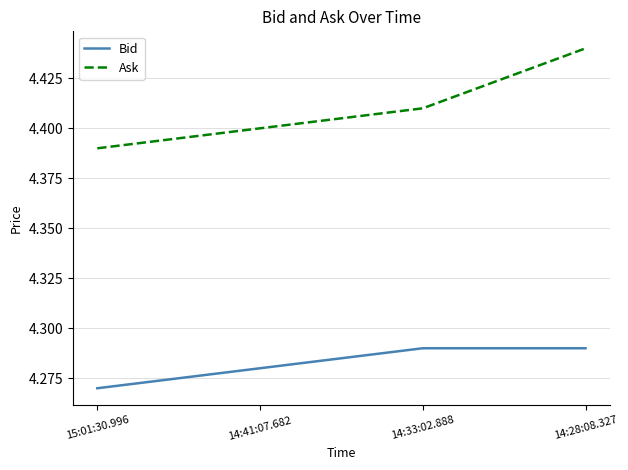

At which label does Bid reach its minimum?

15:01:30.996